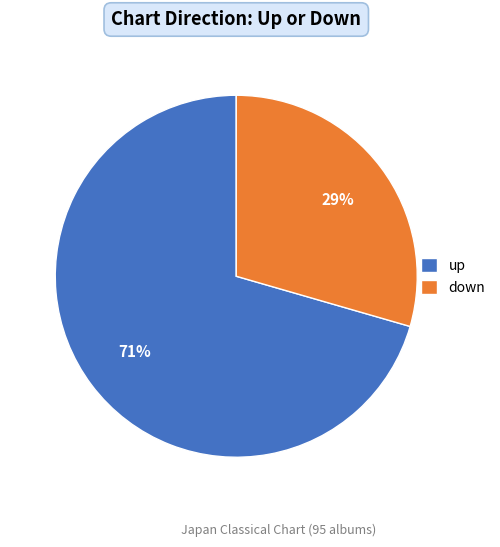

Is there a majority slice in this chart?

Yes